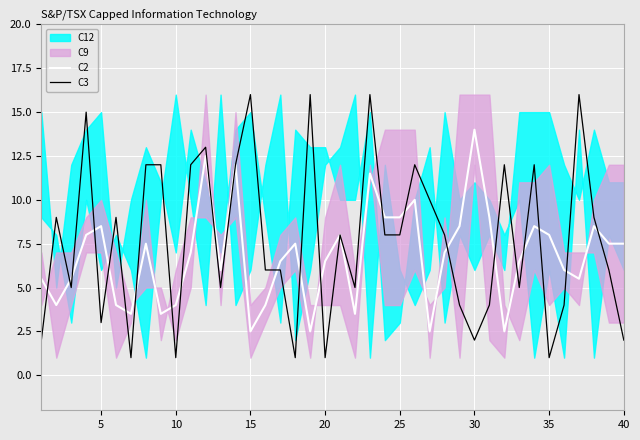

What is the smallest value displayed?

1.0